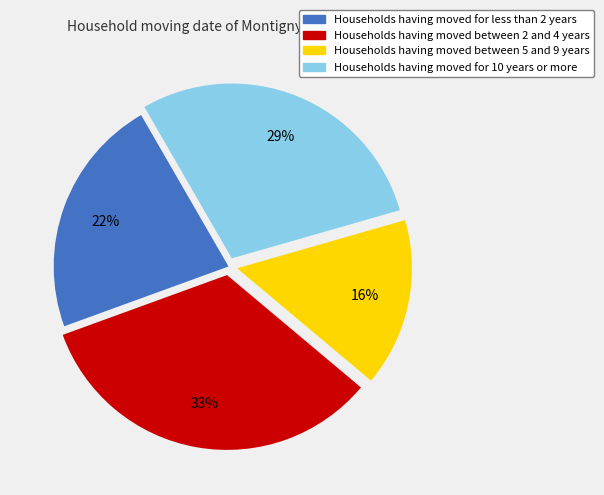

Which category has the biggest portion of the pie?

Households having moved between 2 and 4 years